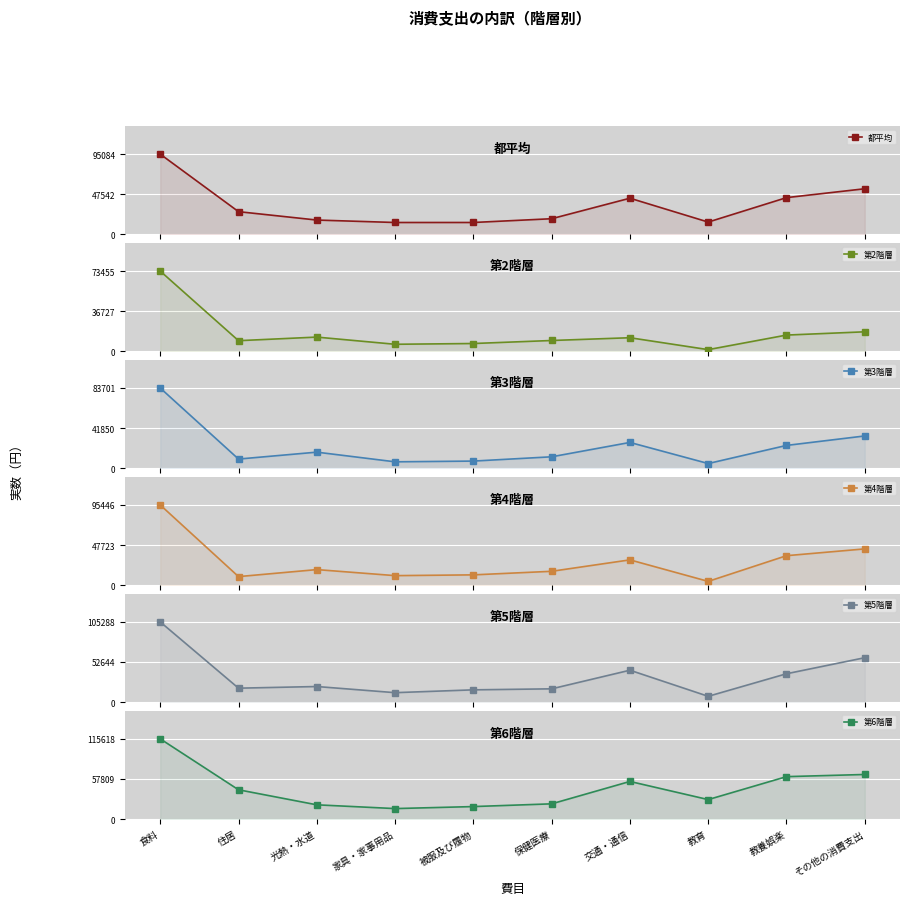

The 第5階層 series shows 25102 at 教養娯楽. True or false?

False